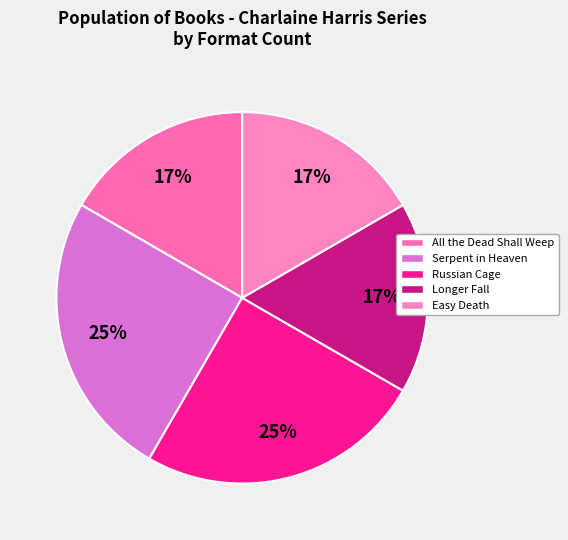

Count the number of slices in the pie.

5